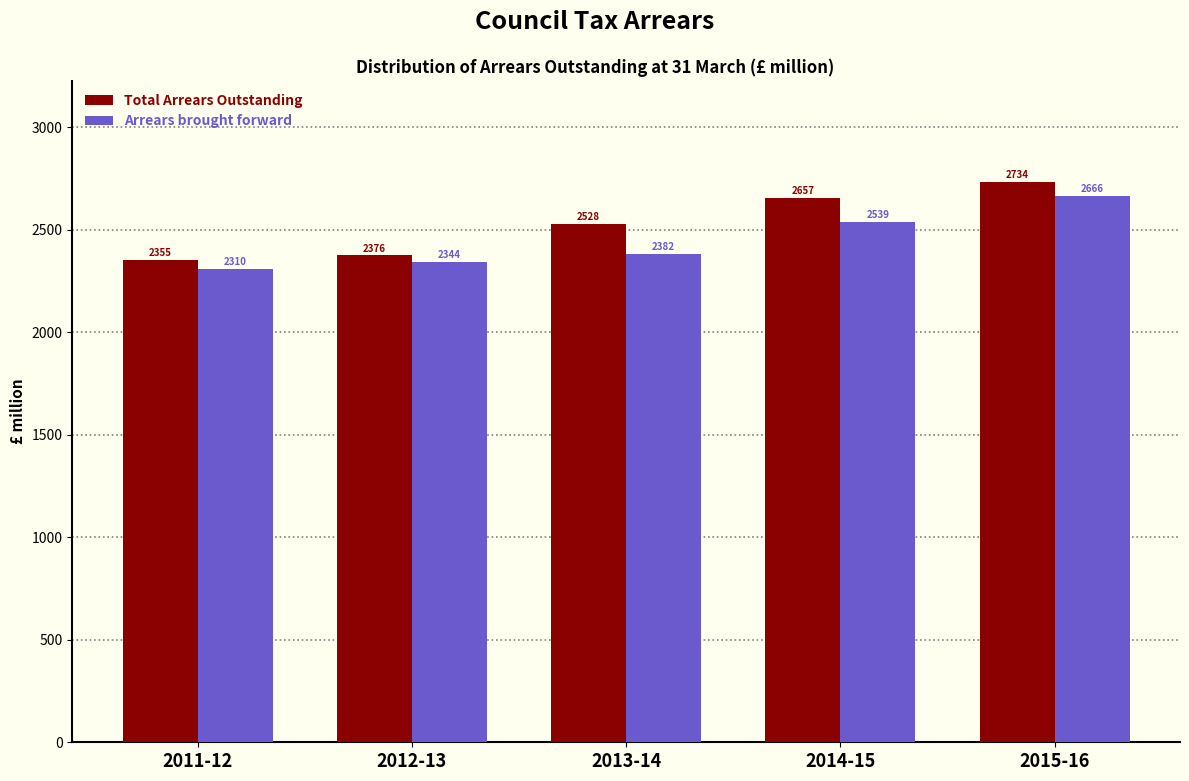

Which series changed the most between 2013-14 and 2014-15?

Arrears brought forward